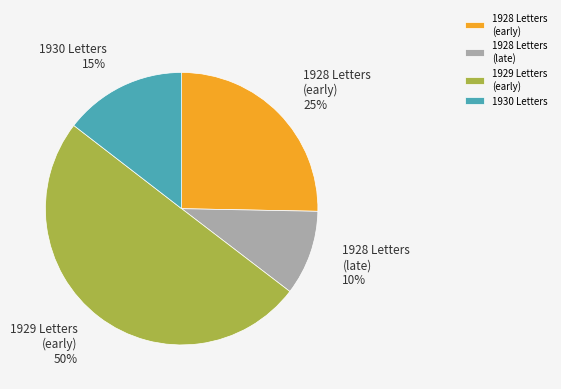

What is the majority slice?

1929 Letters (early)